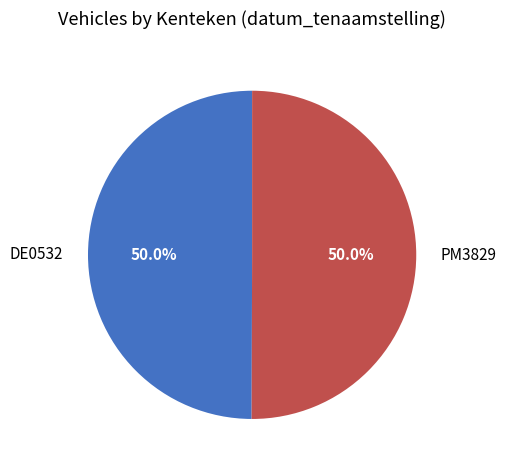

Do PM3829 and DE0532 together represent more than half of the pie?

Yes